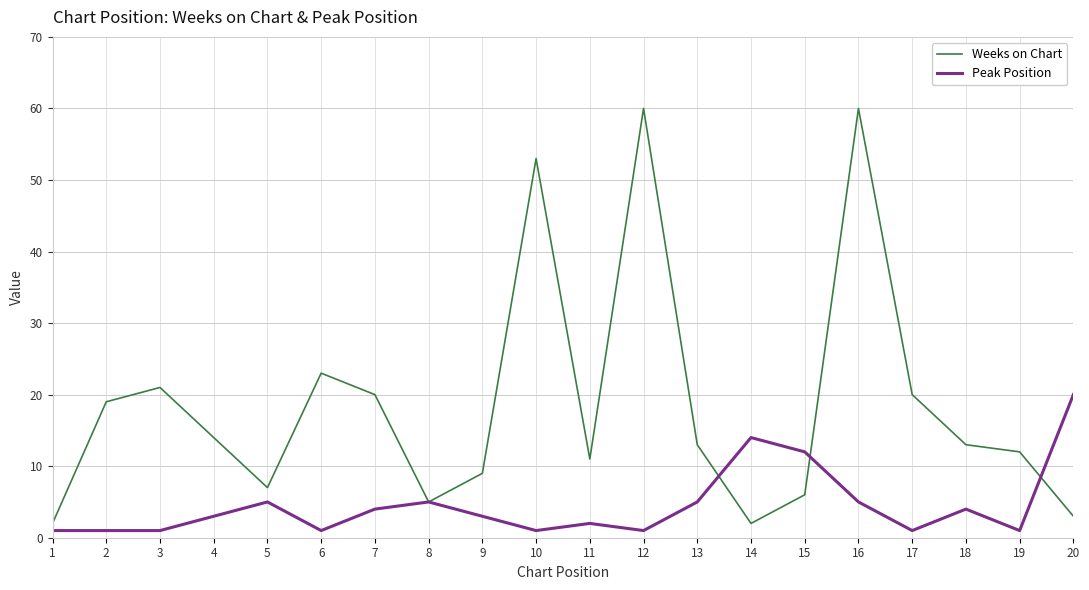

Which series changed the most between 1 and 3?

Weeks on Chart